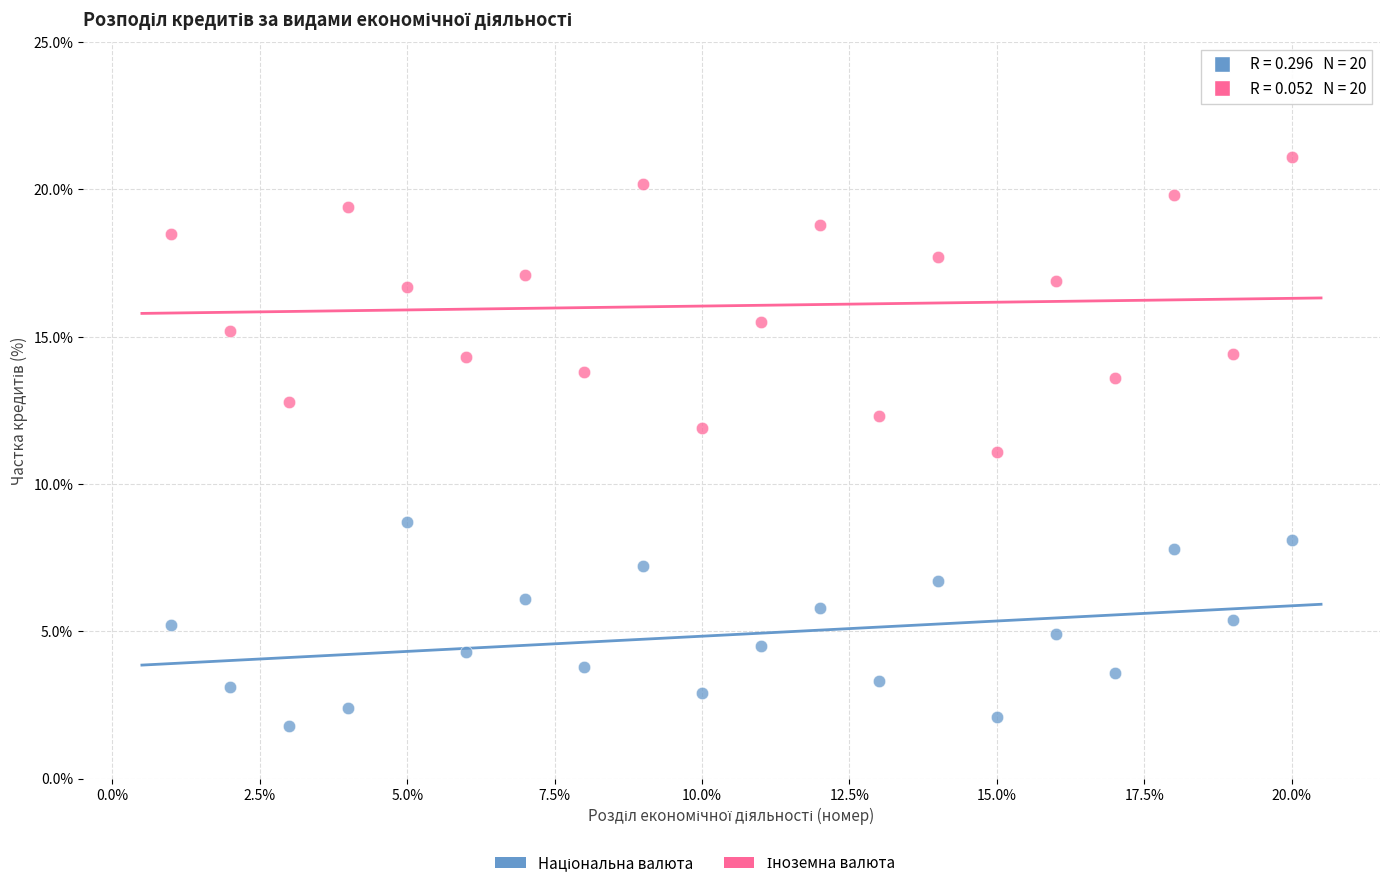

What is the X range (max minus min) for the scatter plot?

19.0